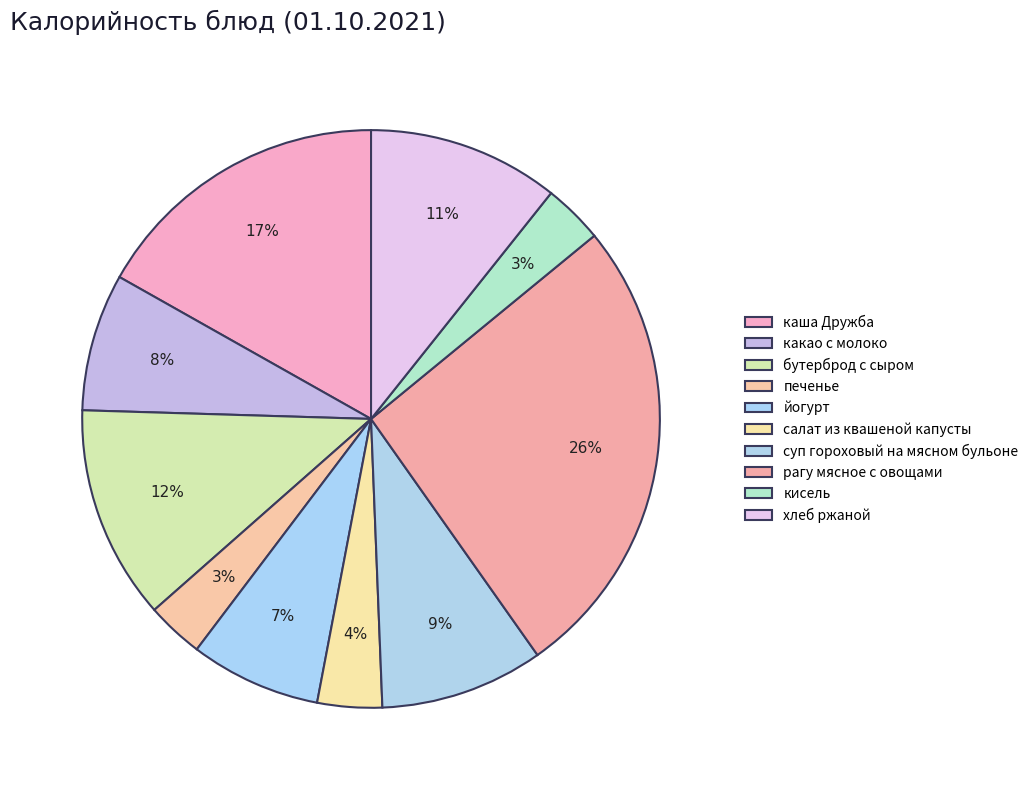

How much of the chart is everything except йогурт?

92.7%